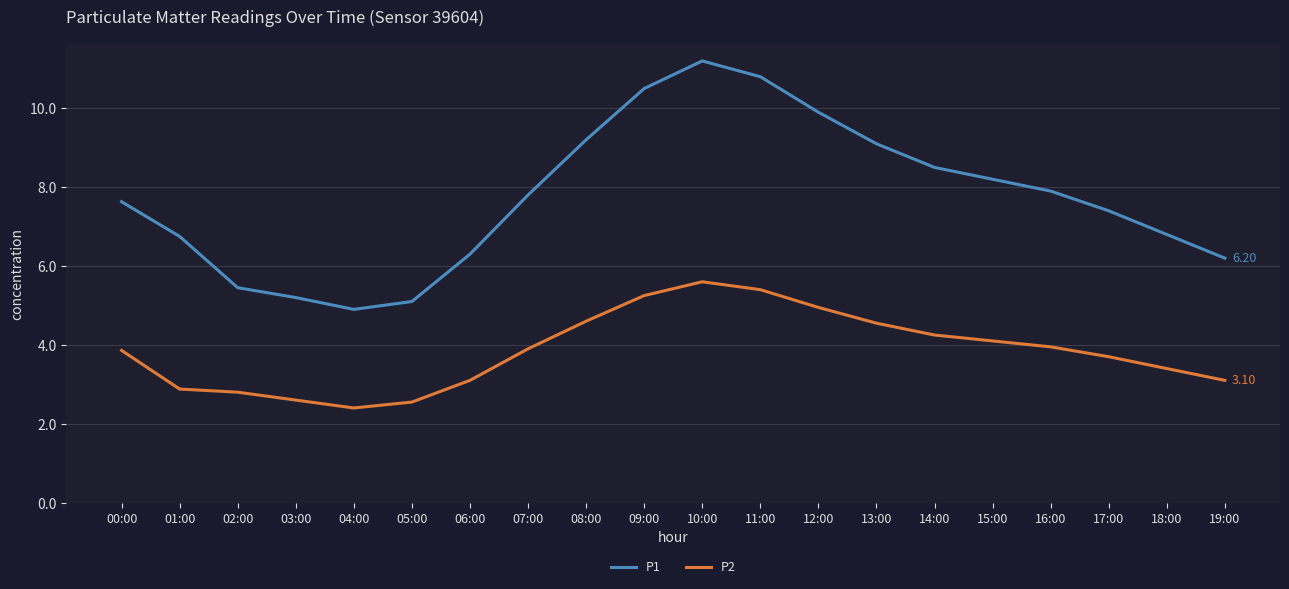

In P1, how many points are higher than both neighbors (excluding endpoints)?

1